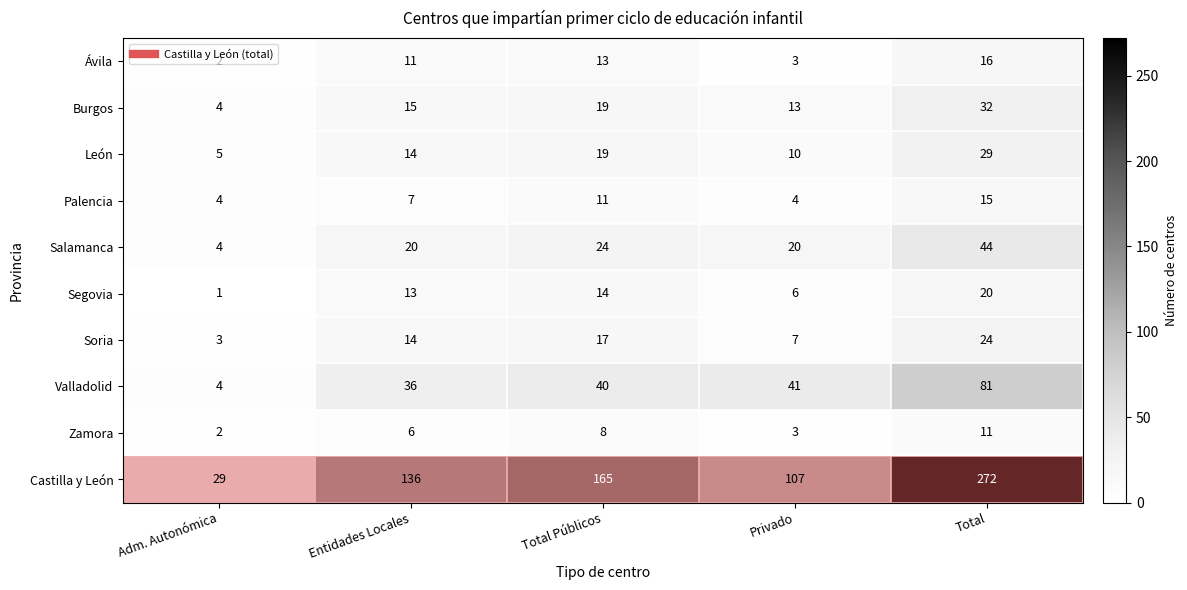

What is the sum of all Salamanca values?

112